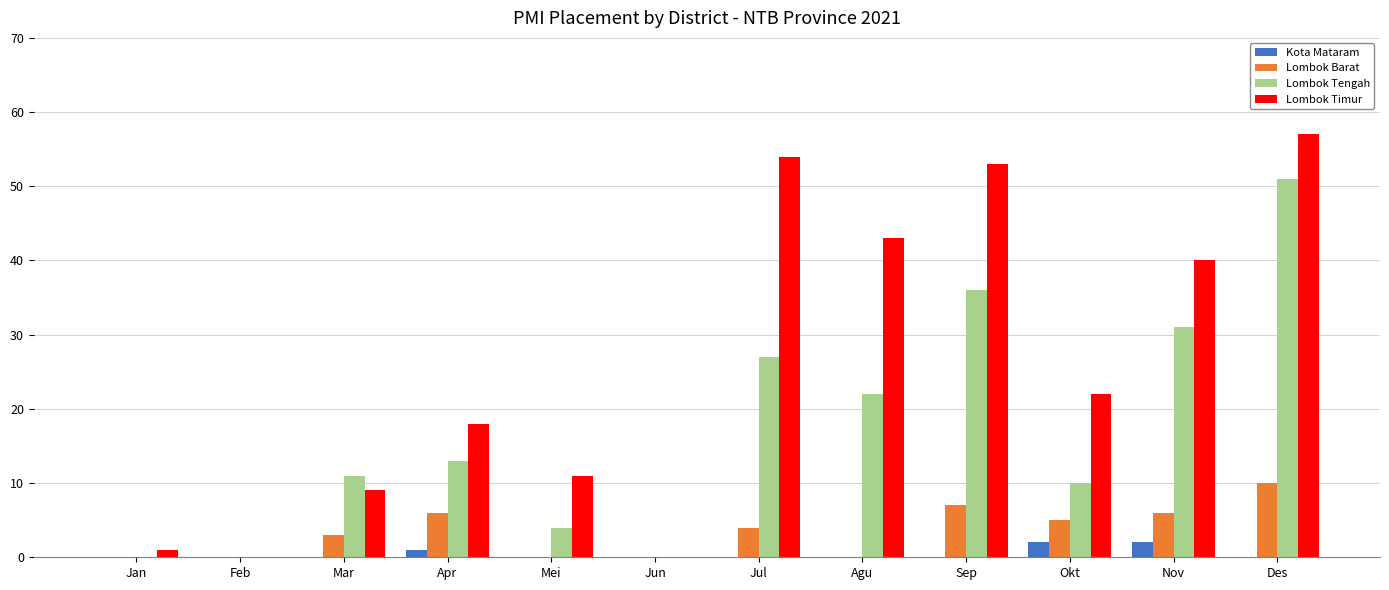

True or false: Lombok Barat has a value of 6 at Nov.

True